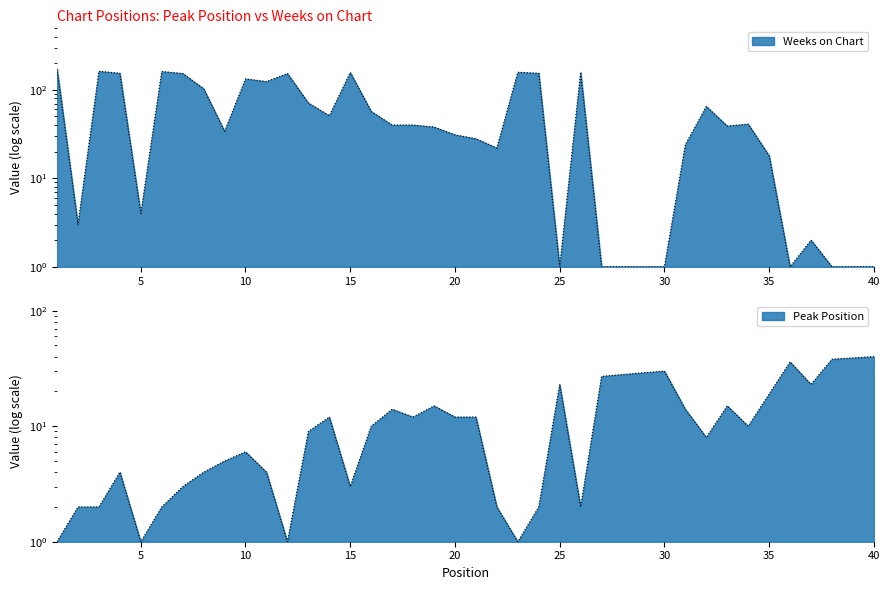

What is the minimum value shown in the chart?

1